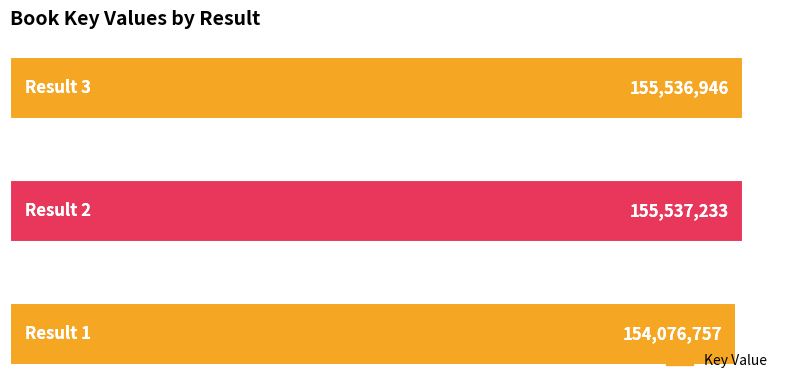

How many bars are there in total?

3